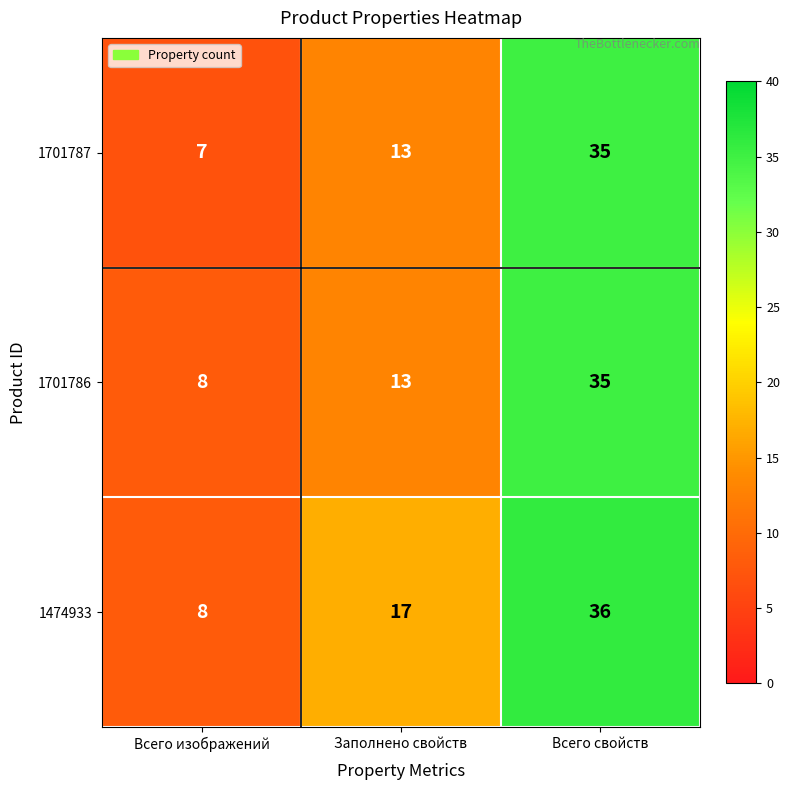

What is the sum of all 1701787 values?

55